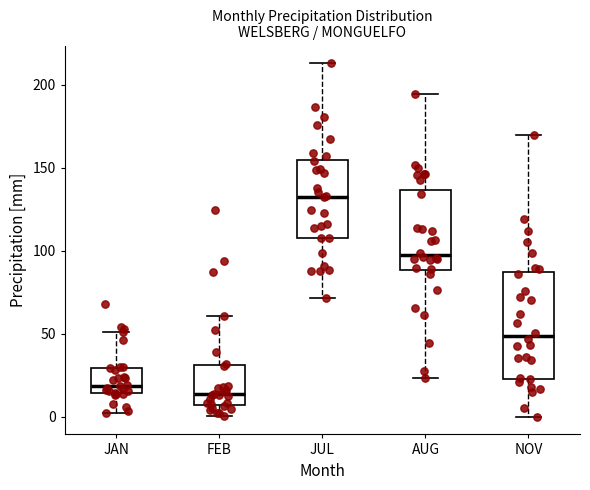

Reading left to right, read every box against the y-axis: the position of its median line, the range the box covers, and the ends of its whiskers. The values are not printed on the chart, so give them approximately, as read against the axis.

JAN: median 20, box 15 to 30, whiskers 5 to 50
FEB: median 15, box 5 to 30, whiskers 0 to 60
JUL: median 135, box 110 to 155, whiskers 70 to 215
AUG: median 95, box 90 to 135, whiskers 25 to 195
NOV: median 50, box 25 to 85, whiskers 0 to 170